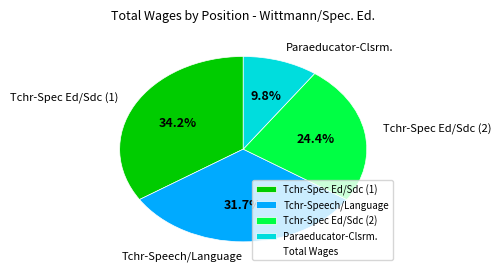

Between Paraeducator-Clsrm. and Tchr-Spec Ed/Sdc (1), which is larger?

Tchr-Spec Ed/Sdc (1)